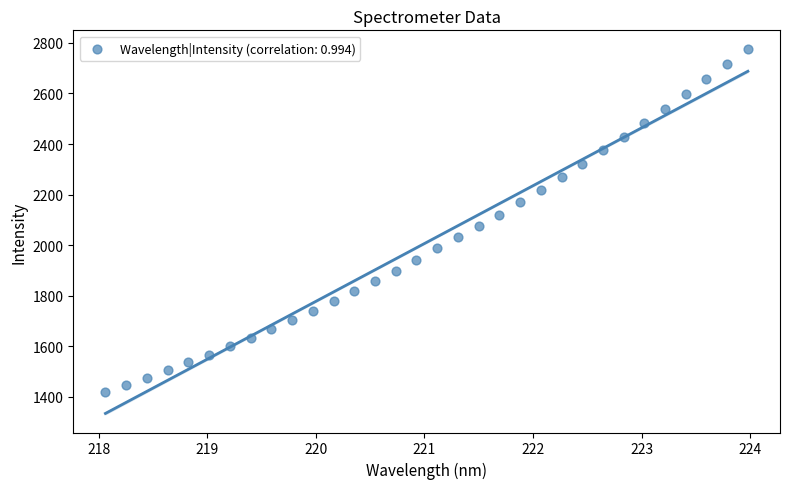

What is the range of X values (max minus min)?

5.9